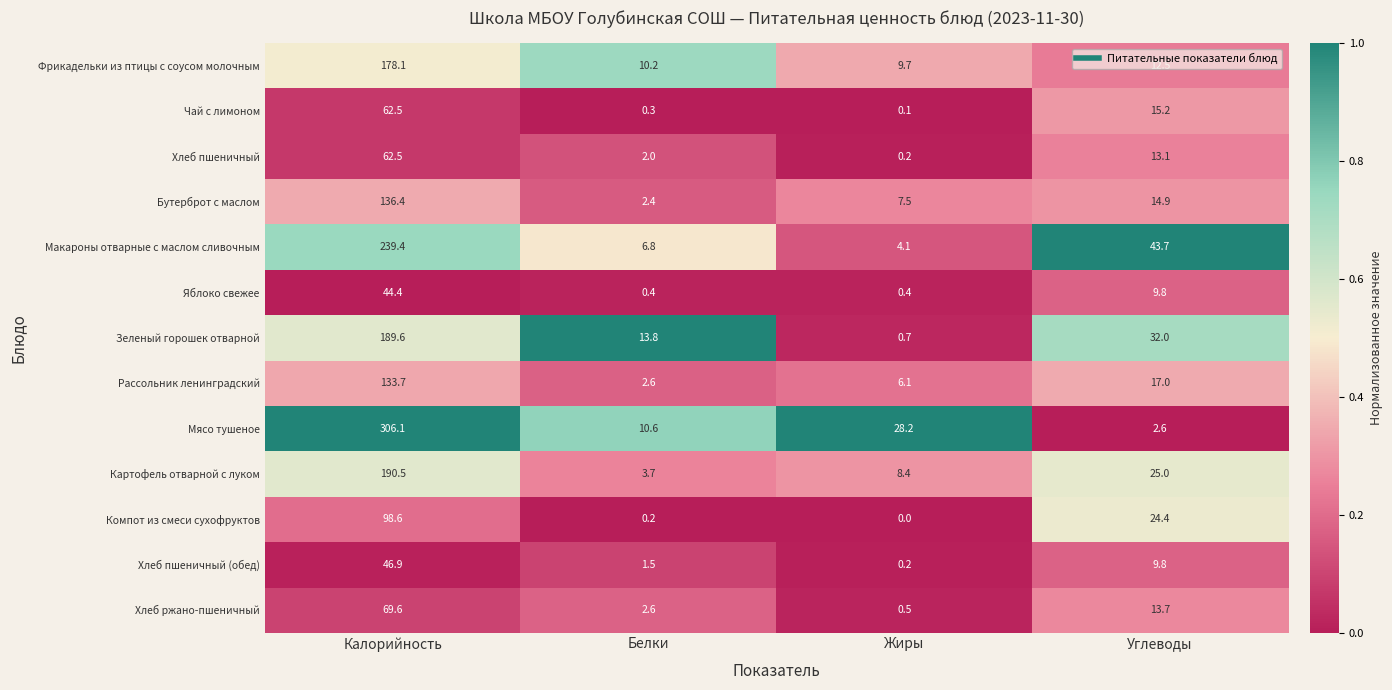

At how many categories does at least one series exceed 0?

4